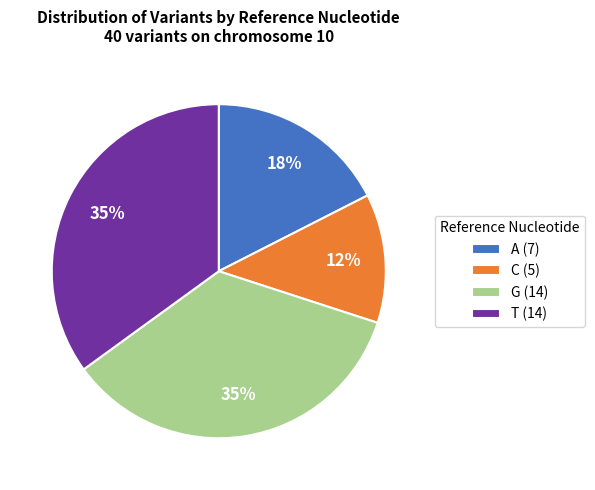

Between G (14) and C (5), which is larger?

G (14)